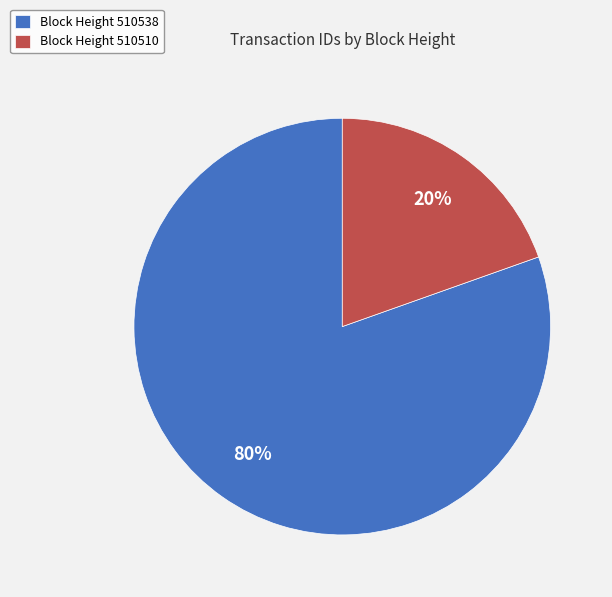

Is it true that Block Height 510538 is 80% of the pie?

True